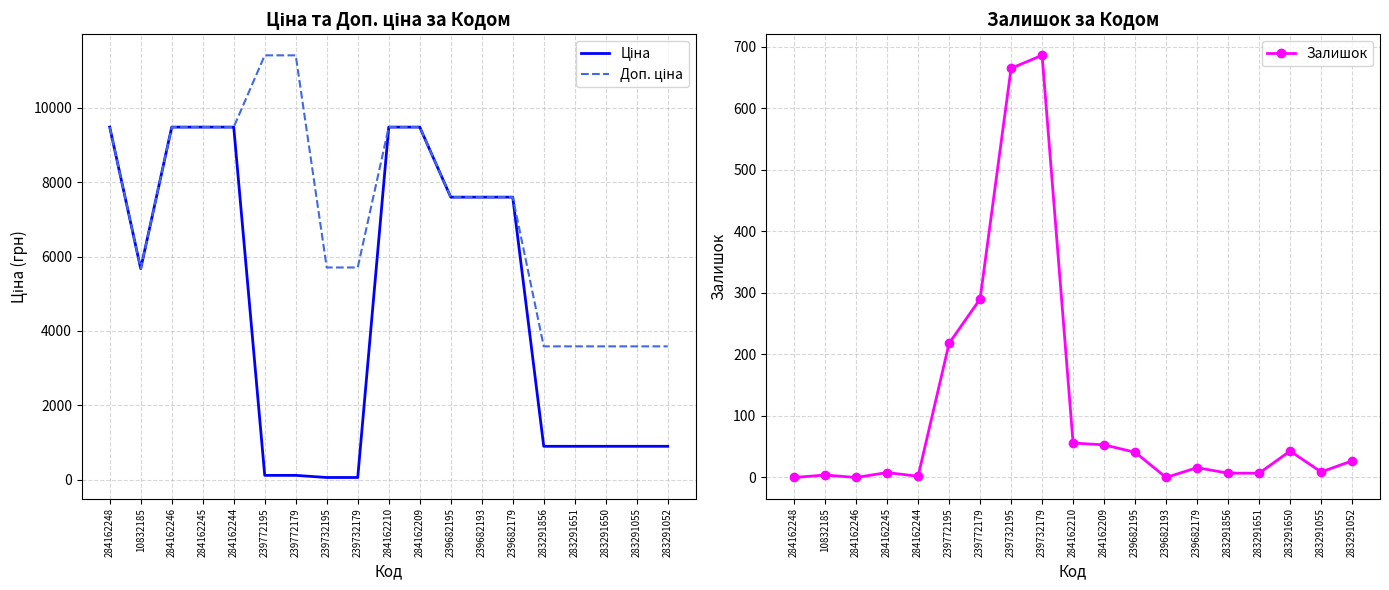

Reading left to right, extract all data points from this chart.

Ціна: 284162248=9480.1	10832185=5673.8	284162246=9480.1	284162245=9480.1	284162244=9480.1	239772195=114.1	239772179=114.1	239732195=57.0	239732179=57.0	284162210=9480.1	284162209=9480.1	239682195=7596.5	239682193=7596.5	239682179=7596.5	283291856=895.9	283291651=895.9	283291650=895.9	283291055=895.9	283291052=895.9
Доп. ціна: 284162248=9480.1	10832185=5673.8	284162246=9480.1	284162245=9480.1	284162244=9480.1	239772195=11410.0	239772179=11410.0	239732195=5705.0	239732179=5705.0	284162210=9480.1	284162209=9480.1	239682195=7596.5	239682193=7596.5	239682179=7596.5	283291856=3583.6	283291651=3583.6	283291650=3583.6	283291055=3583.6	283291052=3583.6
Залишок: 284162248=0.0	10832185=4.0	284162246=0.0	284162245=8.0	284162244=2.0	239772195=218.0	239772179=290.0	239732195=665.0	239732179=686.0	284162210=56.0	284162209=53.0	239682195=41.0	239682193=0.0	239682179=16.0	283291856=7.0	283291651=7.0	283291650=43.0	283291055=9.0	283291052=27.0